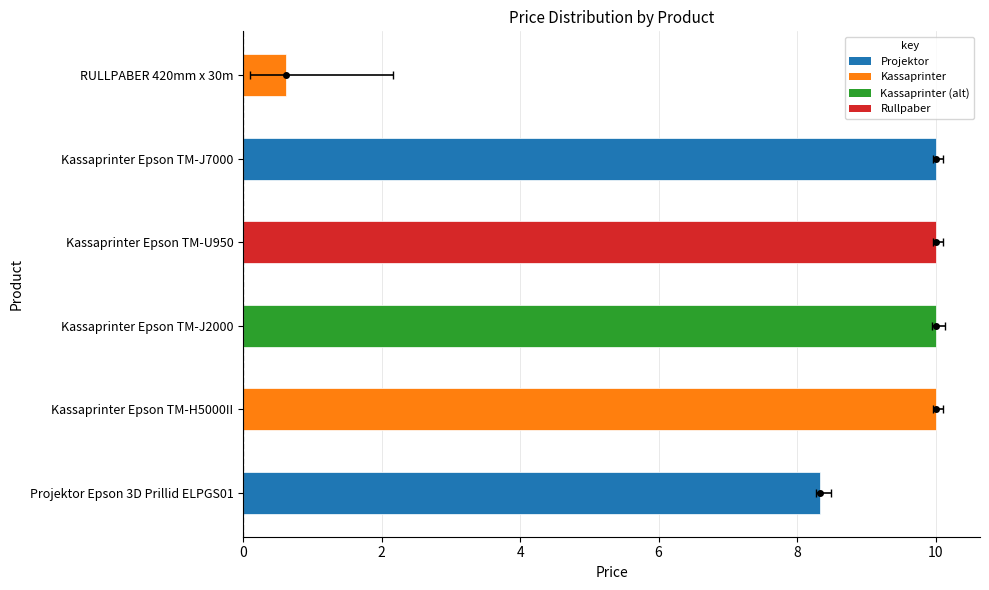

Reading right to left, what are all the values shown in this chart?

0.6	10.0	10.0	10.0	10.0	8.3